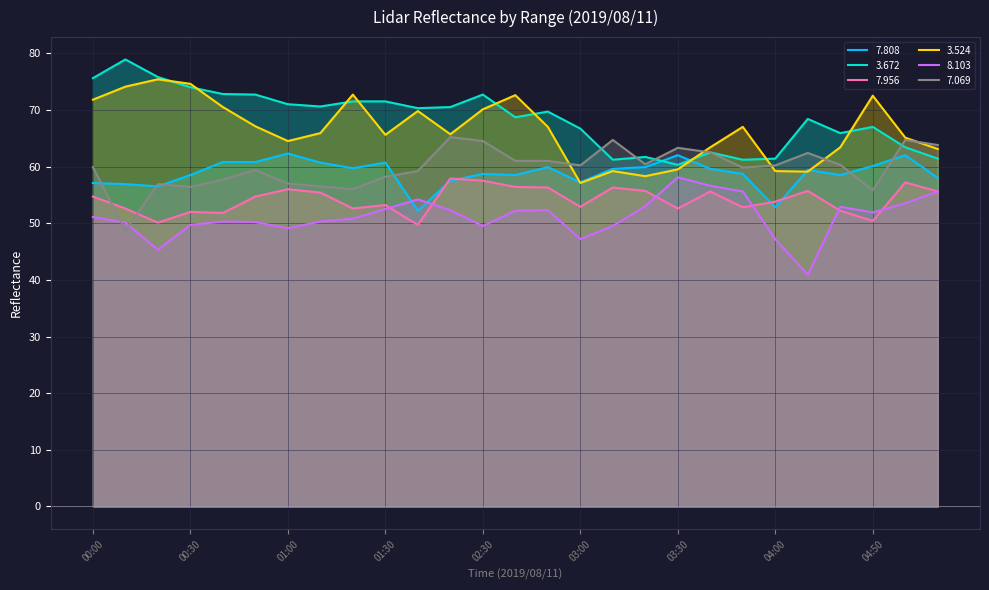

In   8.103, how many points are higher than both neighbors (excluding endpoints)?

5